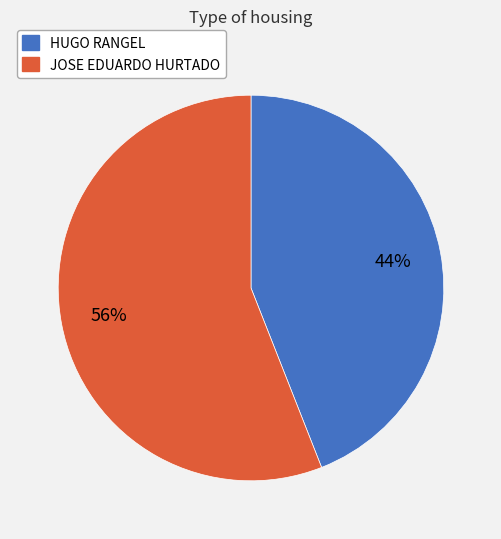

Which slice is the largest?

JOSE EDUARDO HURTADO